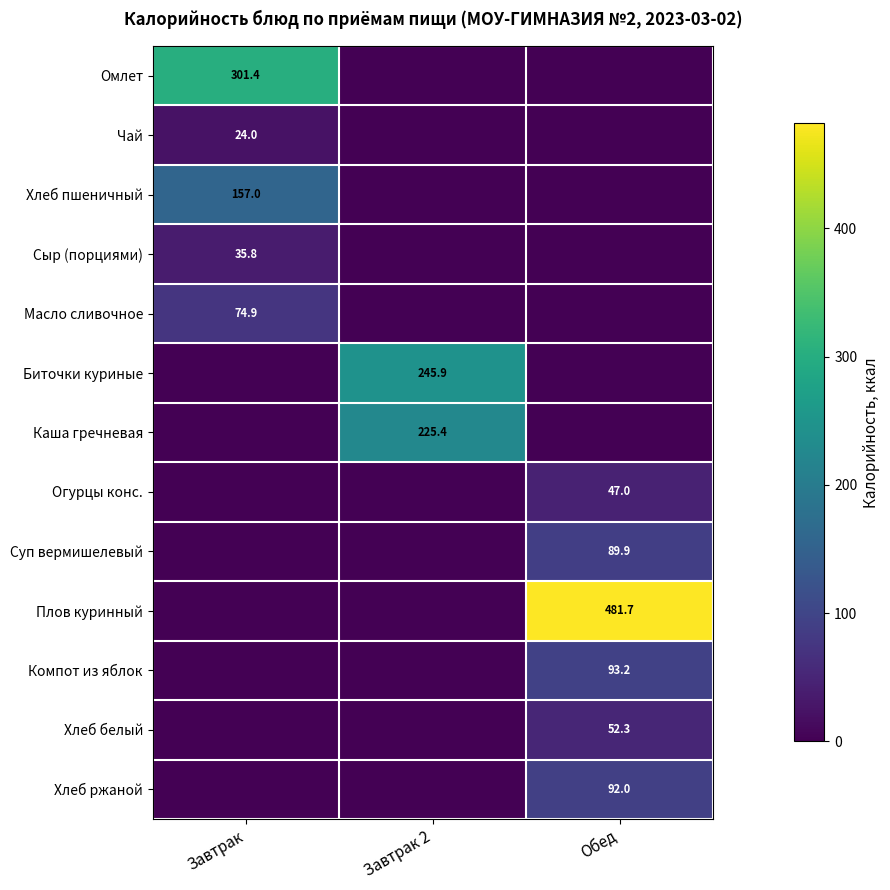

True or false: Каша гречневая has a value of 355.8 at Завтрак 2.

False